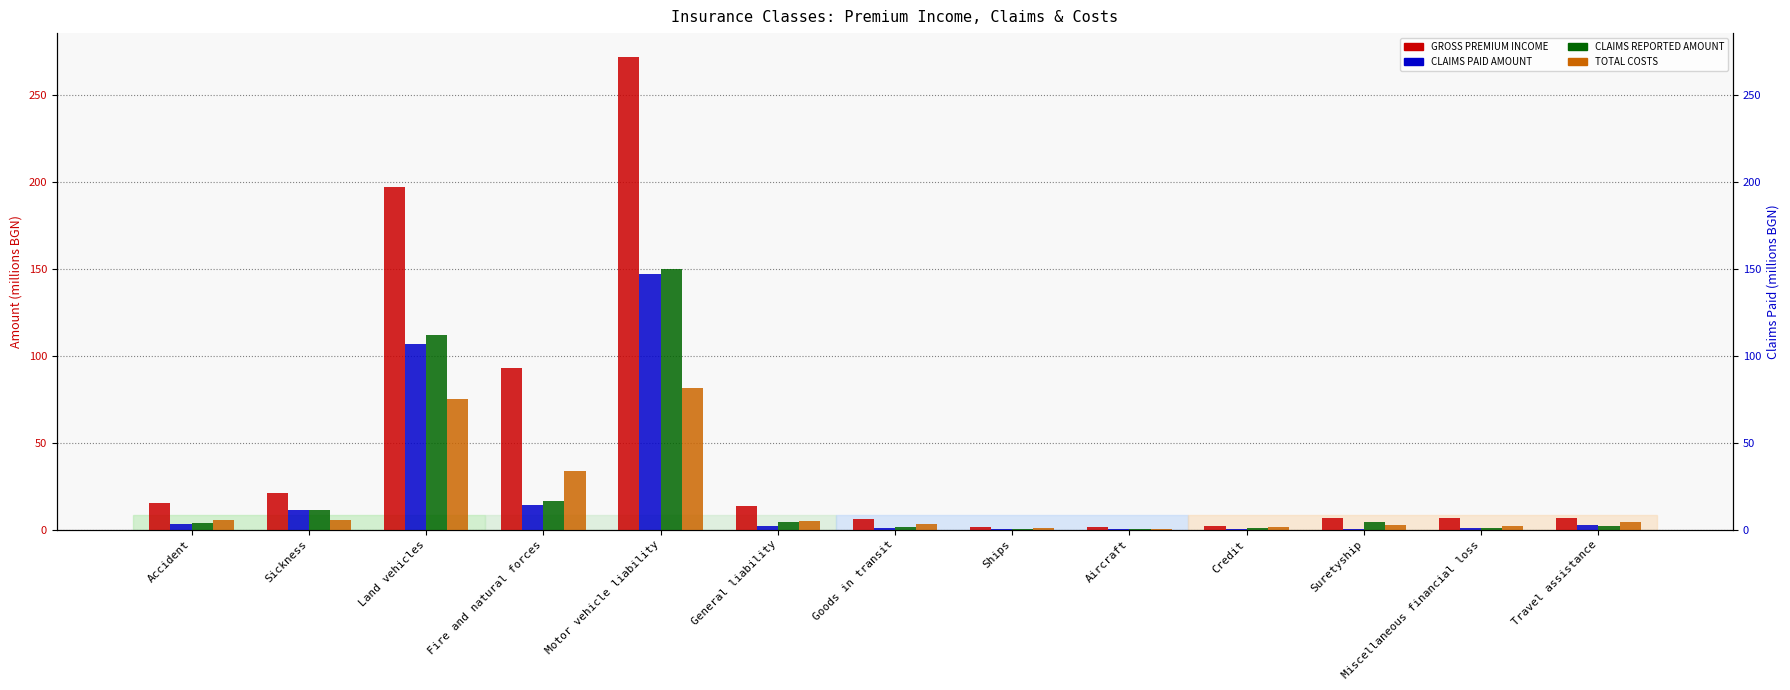

At which category is the sum across all series the highest?

Motor vehicle liability